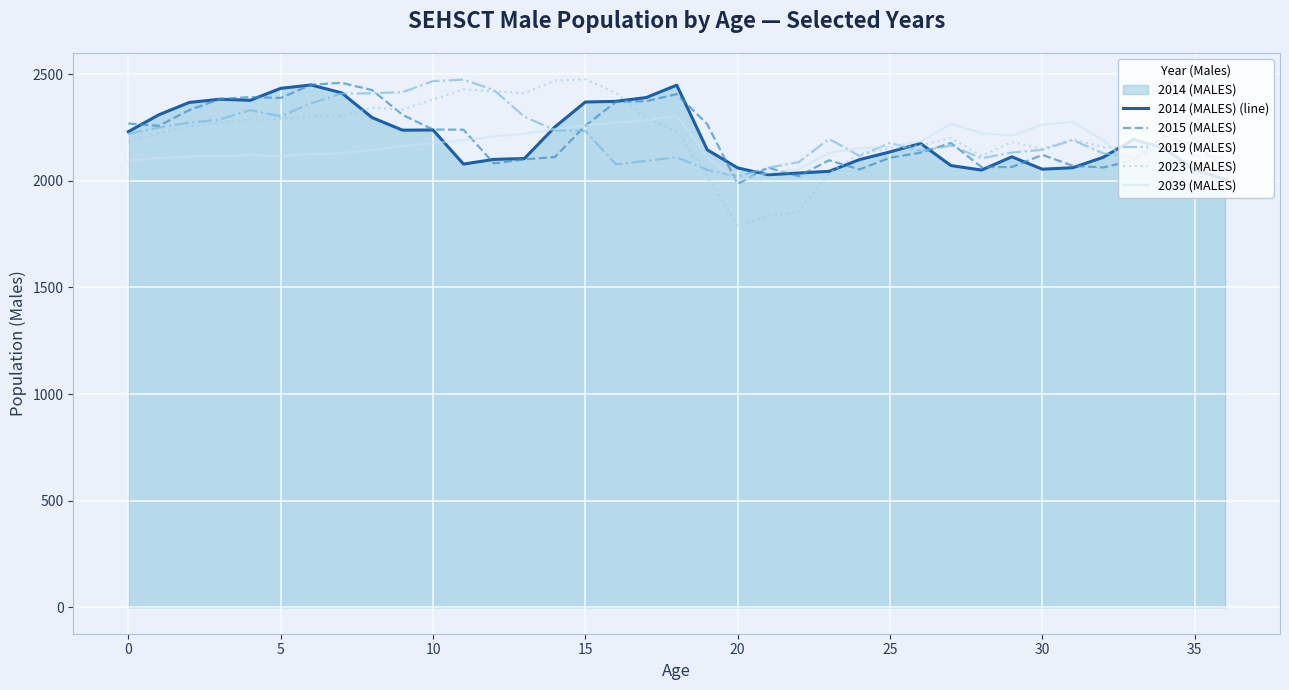

Which series has the largest range (max minus min)?

2023 (MALES)